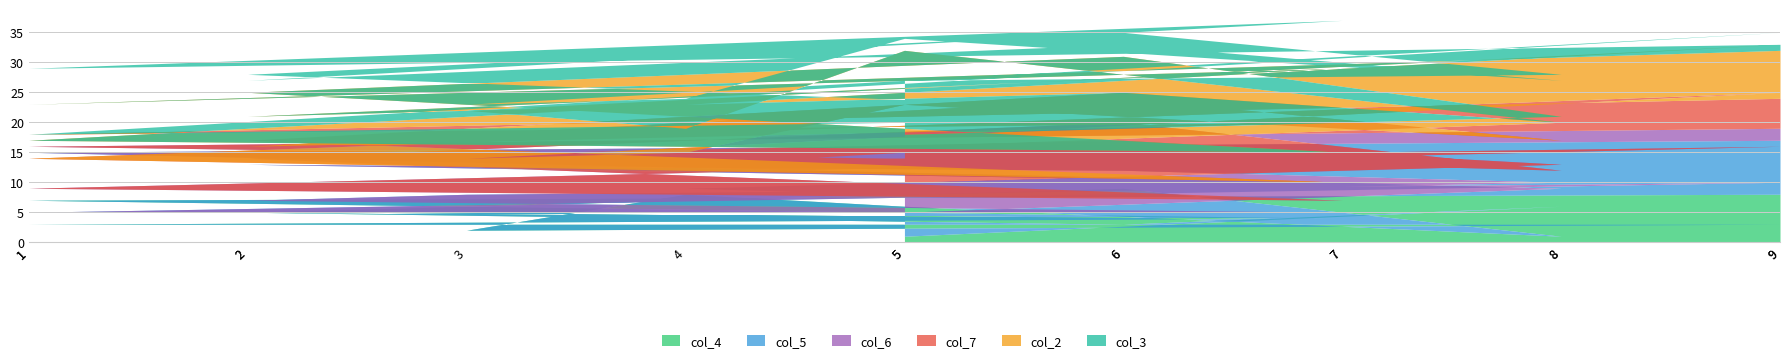

Which has a higher value, 2 or 1?

1